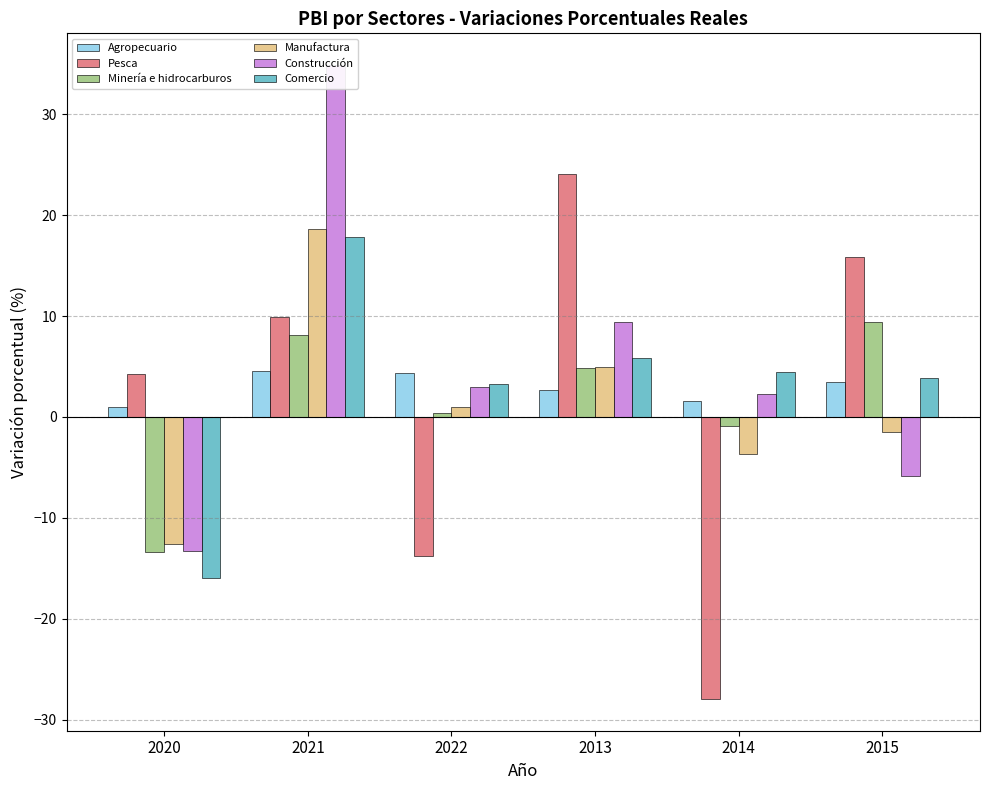

What is the label of the 1st bar from the left?

2020